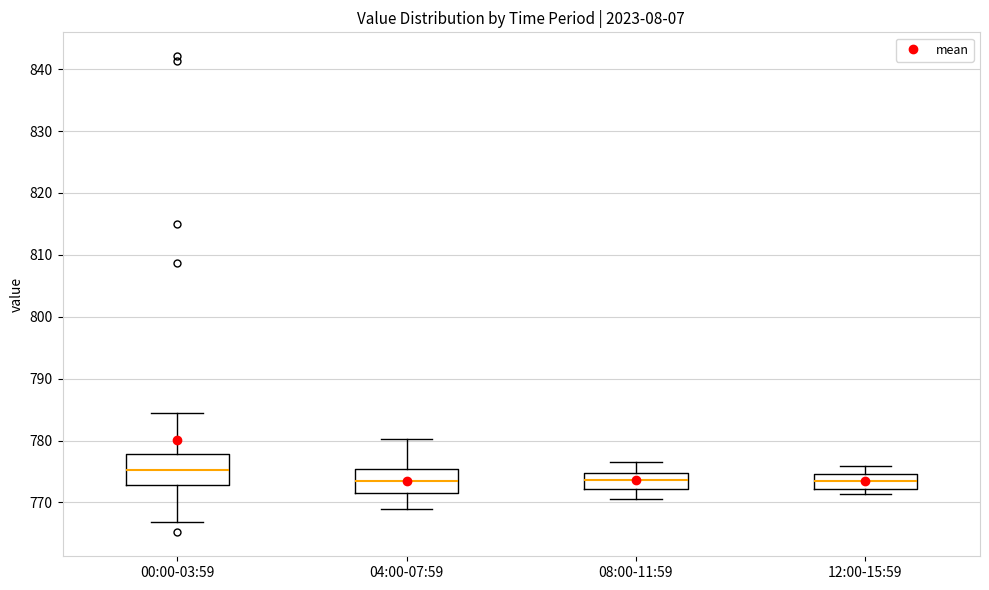

Comparing the boxes themselves (not the whiskers), which one is the tallest?

00:00-03:59